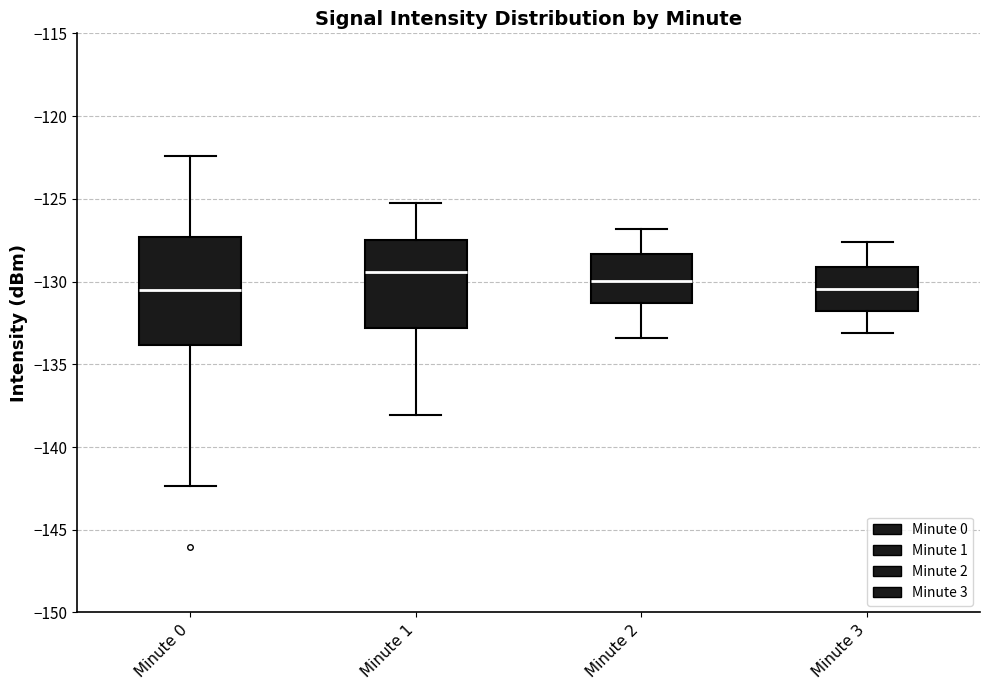

Reading left to right, transcribe this box plot: for each box, give where its median line is, the range the box spans, and where its two whiskers end, as read against the y-axis. The values are not printed on the chart, so give them approximately, as read against the axis.

Minute 0: median -130.5, box -134.0 to -127.5, whiskers -142.5 to -122.5
Minute 1: median -129.5, box -133.0 to -127.5, whiskers -138.0 to -125.5
Minute 2: median -130.0, box -131.5 to -128.5, whiskers -133.5 to -127.0
Minute 3: median -130.5, box -132.0 to -129.0, whiskers -133.0 to -127.5